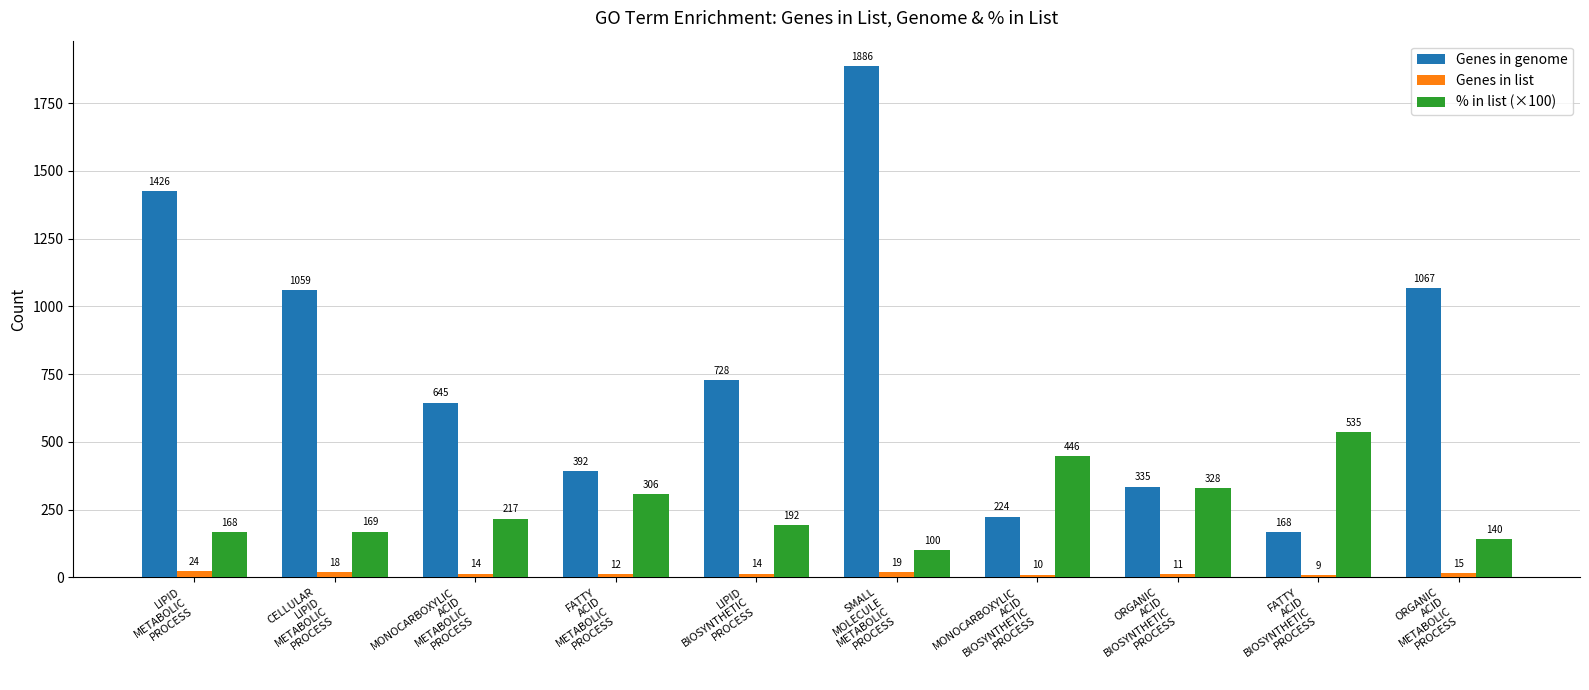

How many series are shown in this chart?

3